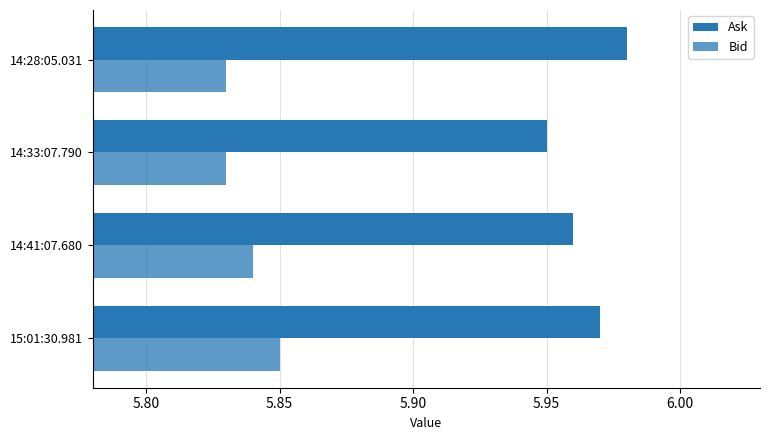

Count the number of categories in the chart.

4